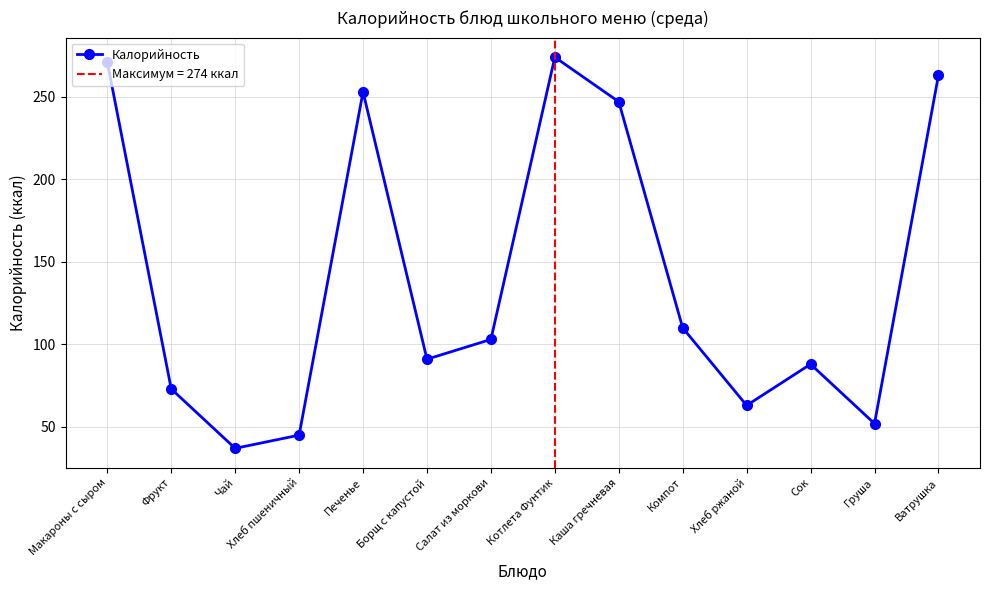

What is the change in value from Борщ с капустой to Каша гречневая?

+156